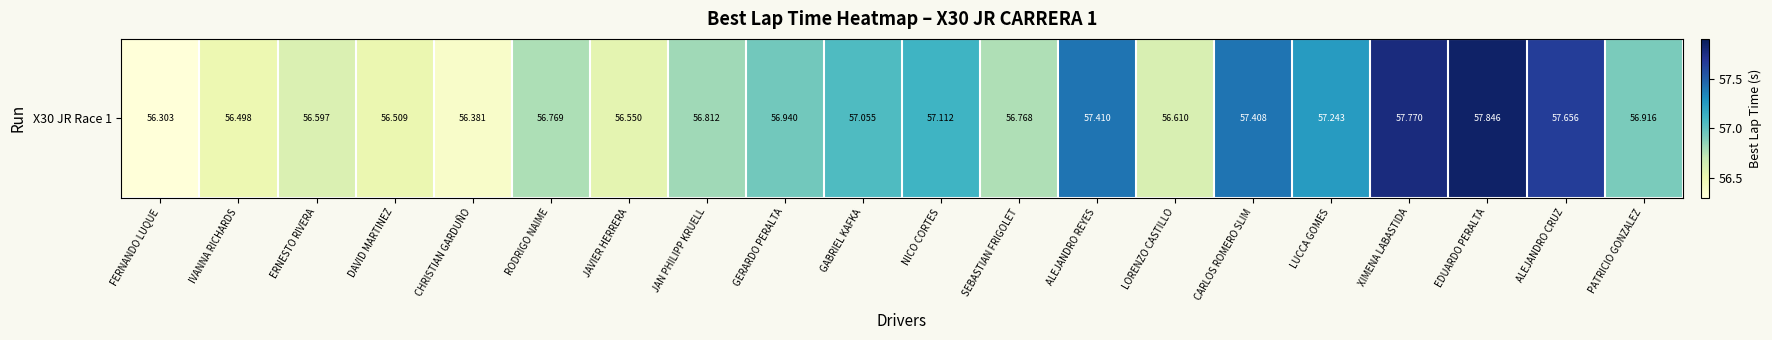

The chart shows a value of 56.5 at DAVID MARTINEZ. True or false?

True